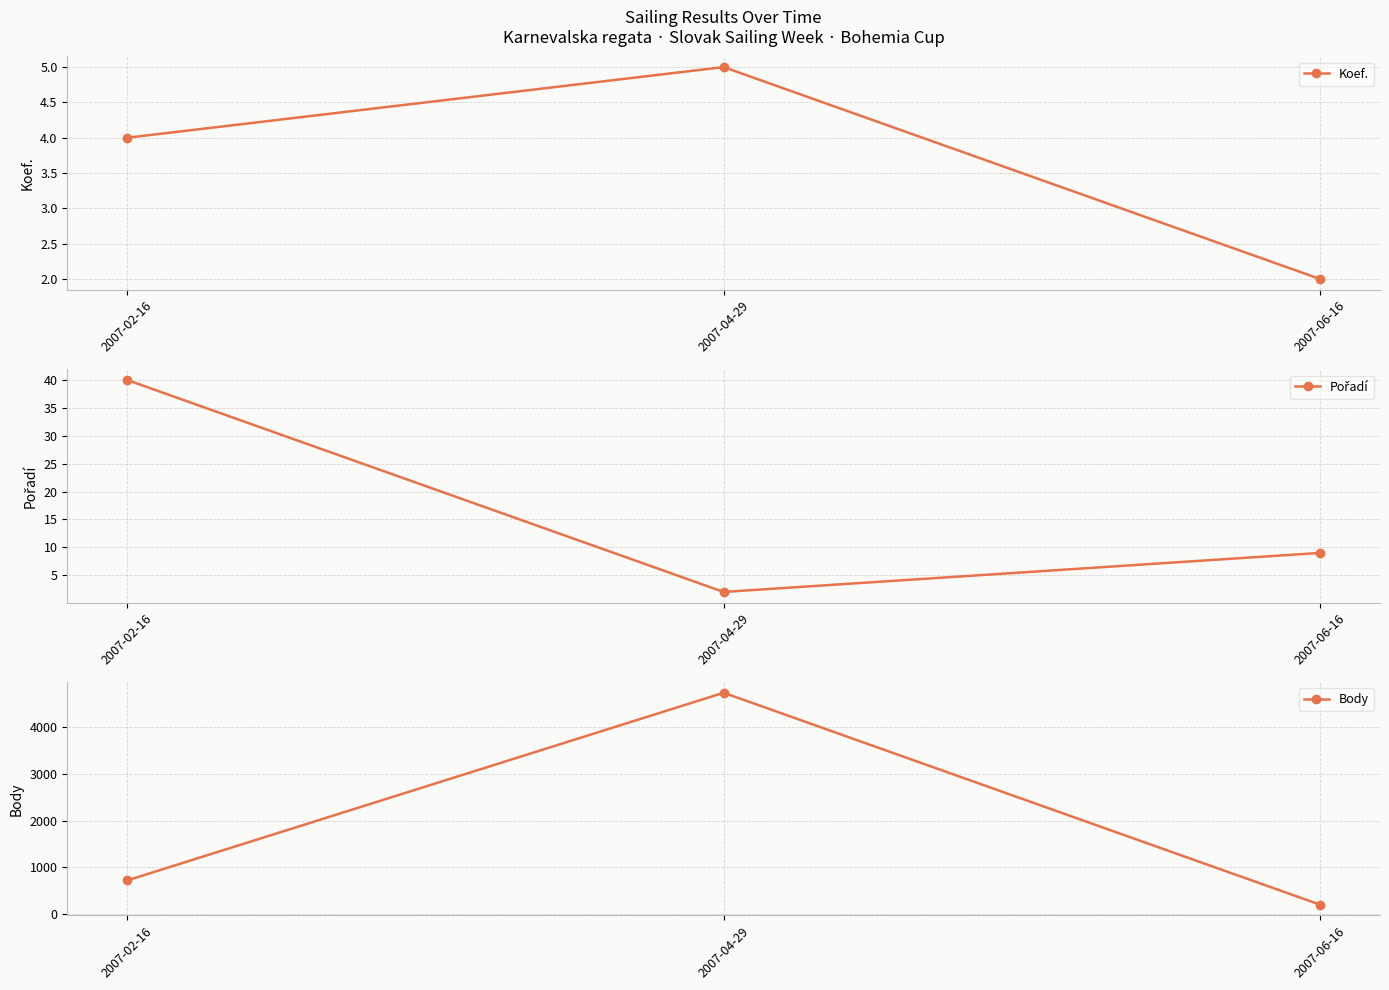

The Pořadí series shows 14 at 2007-06-16. True or false?

False